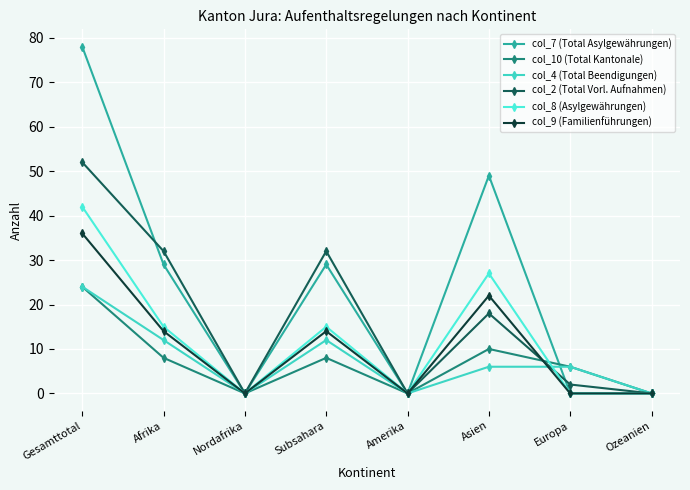

Reading left to right, what are all the values shown in this chart?

col_7 (Total Asylgewährungen): Gesamttotal=78	Afrika=29	Nordafrika=0	Subsahara=29	Amerika=0	Asien=49	Europa=0	Ozeanien=0
col_10 (Total Kantonale): Gesamttotal=24	Afrika=8	Nordafrika=0	Subsahara=8	Amerika=0	Asien=10	Europa=6	Ozeanien=0
col_4 (Total Beendigungen): Gesamttotal=24	Afrika=12	Nordafrika=0	Subsahara=12	Amerika=0	Asien=6	Europa=6	Ozeanien=0
col_2 (Total Vorl. Aufnahmen): Gesamttotal=52	Afrika=32	Nordafrika=0	Subsahara=32	Amerika=0	Asien=18	Europa=2	Ozeanien=0
col_8 (Asylgewährungen): Gesamttotal=42	Afrika=15	Nordafrika=0	Subsahara=15	Amerika=0	Asien=27	Europa=0	Ozeanien=0
col_9 (Familienführungen): Gesamttotal=36	Afrika=14	Nordafrika=0	Subsahara=14	Amerika=0	Asien=22	Europa=0	Ozeanien=0